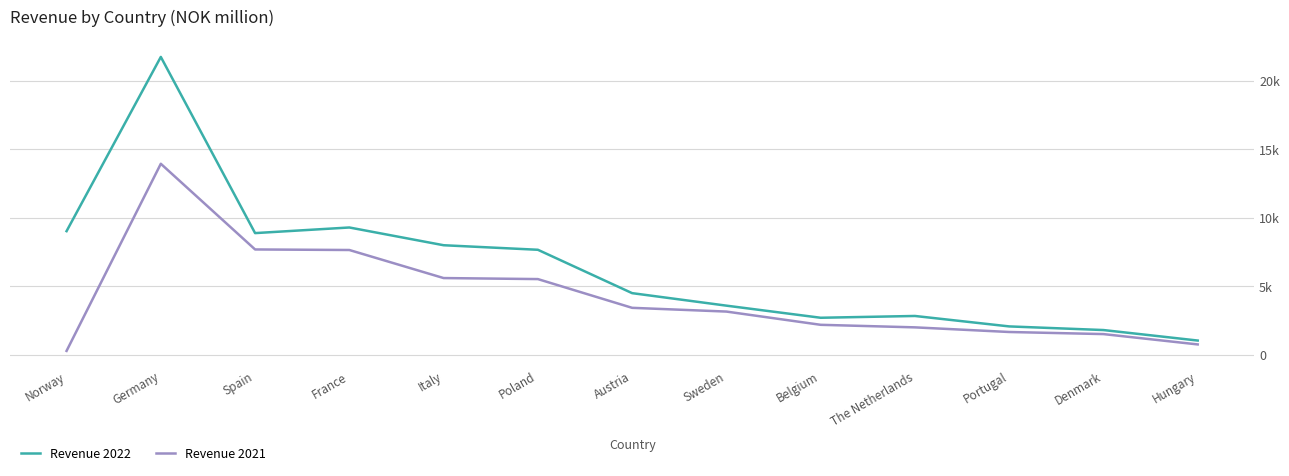

What are all the series names shown in the legend?

Revenue 2022, Revenue 2021